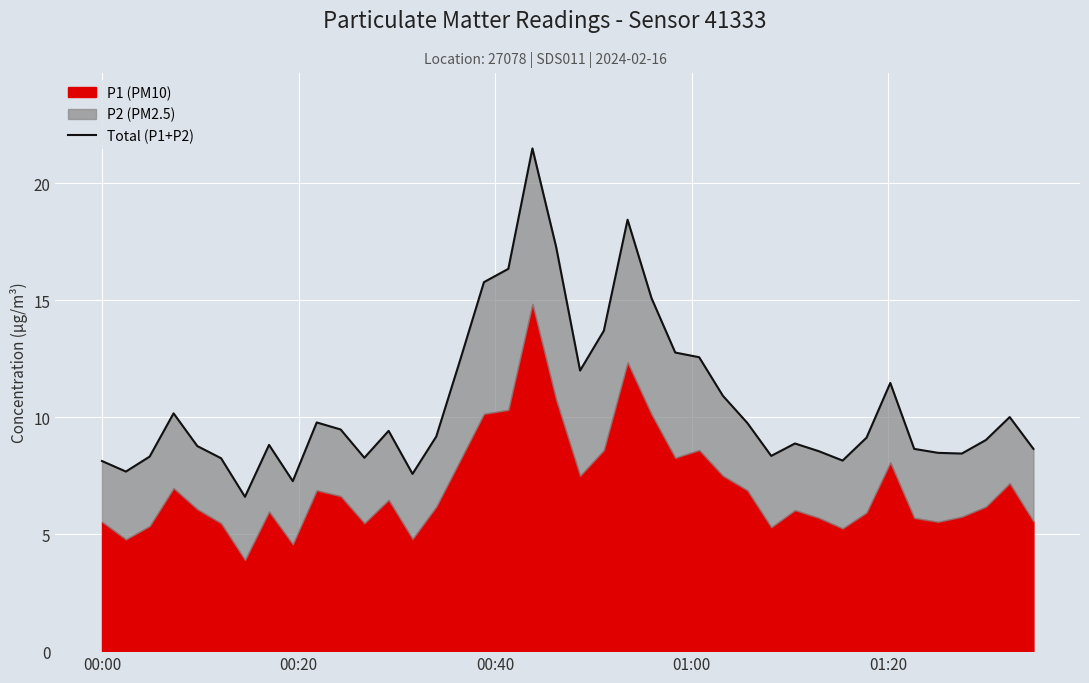

True or false: the data shows 8.8 at 18.

False